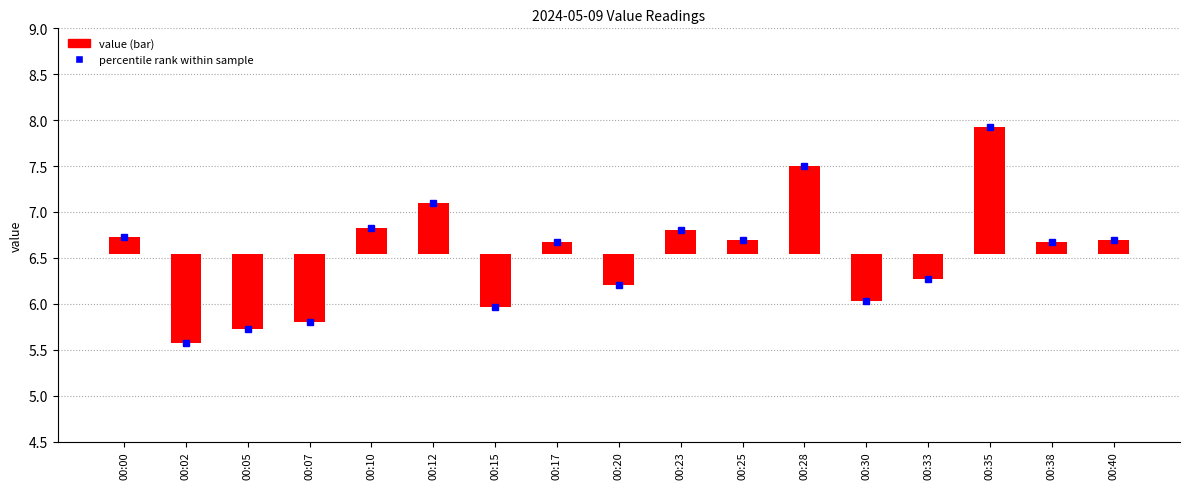

List the labels in order of value, smallest first.

00:02, 00:05, 00:07, 00:15, 00:30, 00:20, 00:33, 00:17, 00:38, 00:25, 00:40, 00:00, 00:23, 00:10, 00:12, 00:28, 00:35